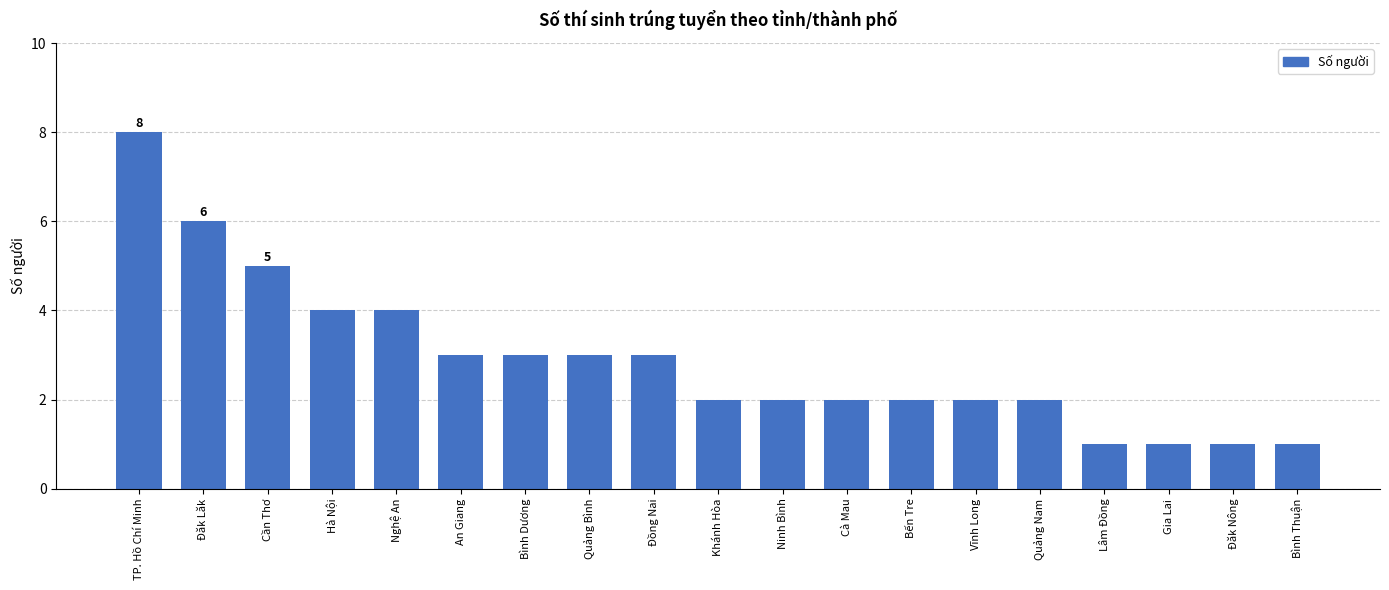

What value does the data have at Hà Nội?

4